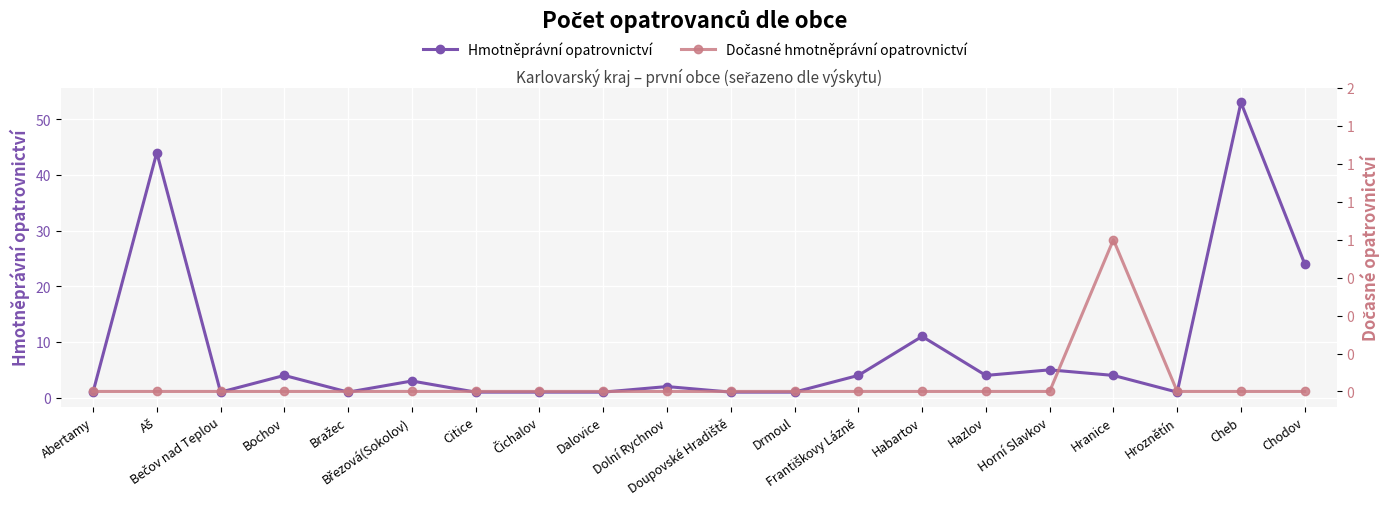

What is the spread (max minus min) of values at Cheb?

53